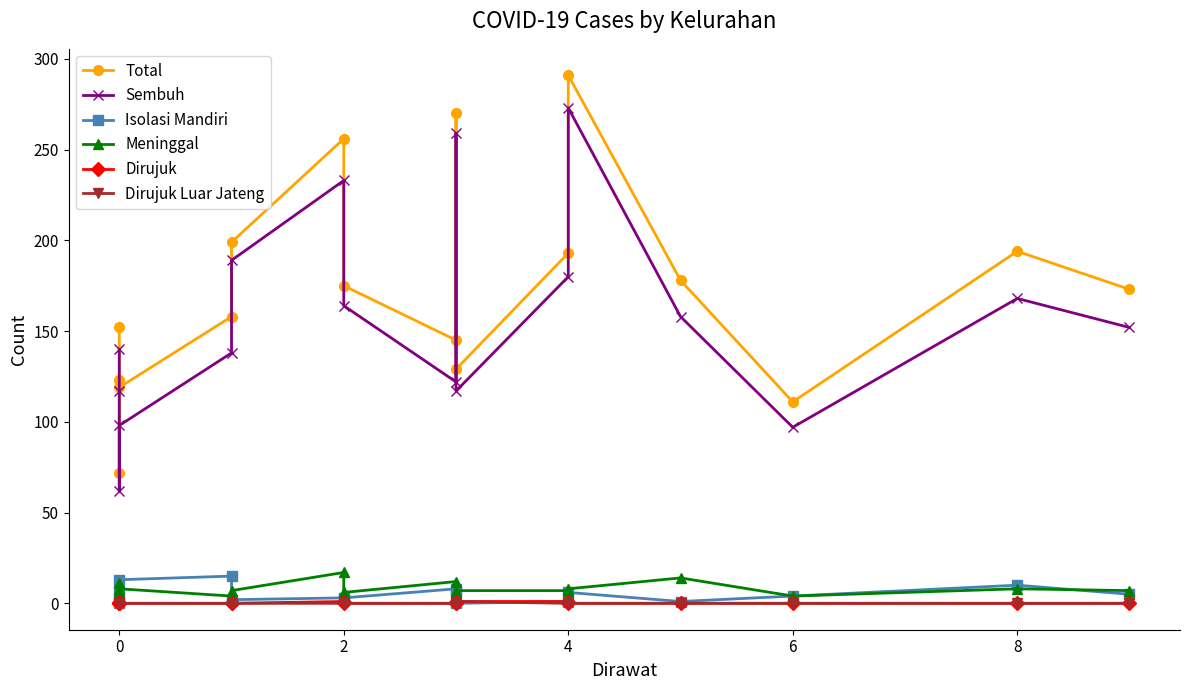

What is the average value of the Meninggal series?

8